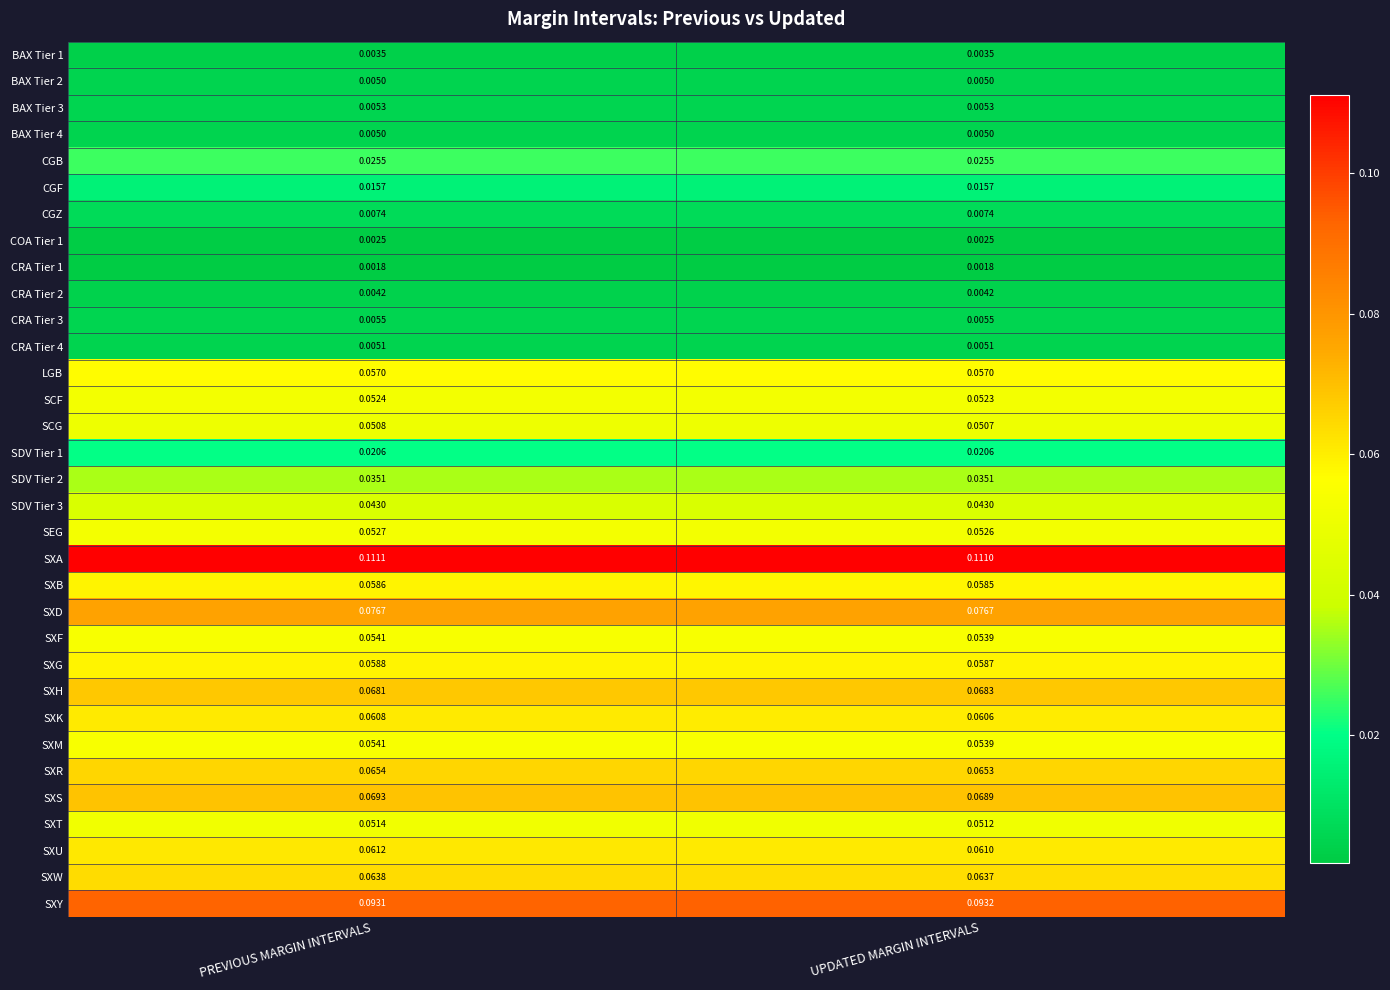

Is the value of SXR at PREVIOUS MARGIN INTERVALS greater than the value of SXU at UPDATED MARGIN INTERVALS?

Yes